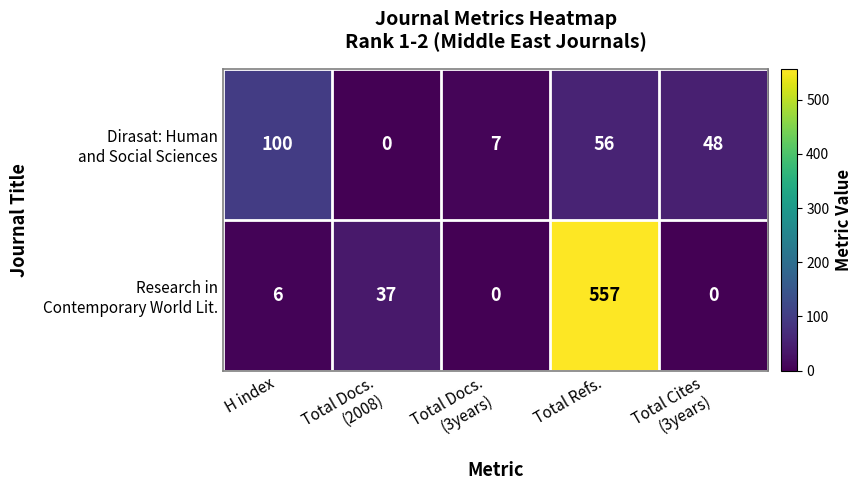

What is the maximum value shown in the chart?

557